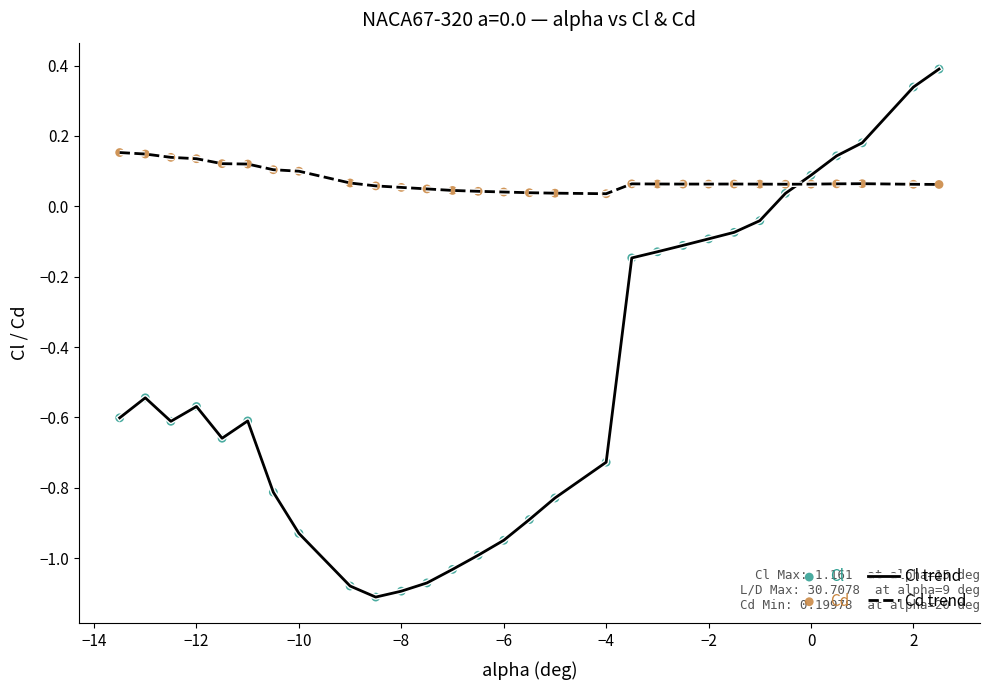

What is the difference between the maximum and minimum values in the Cl trend series?

1.5